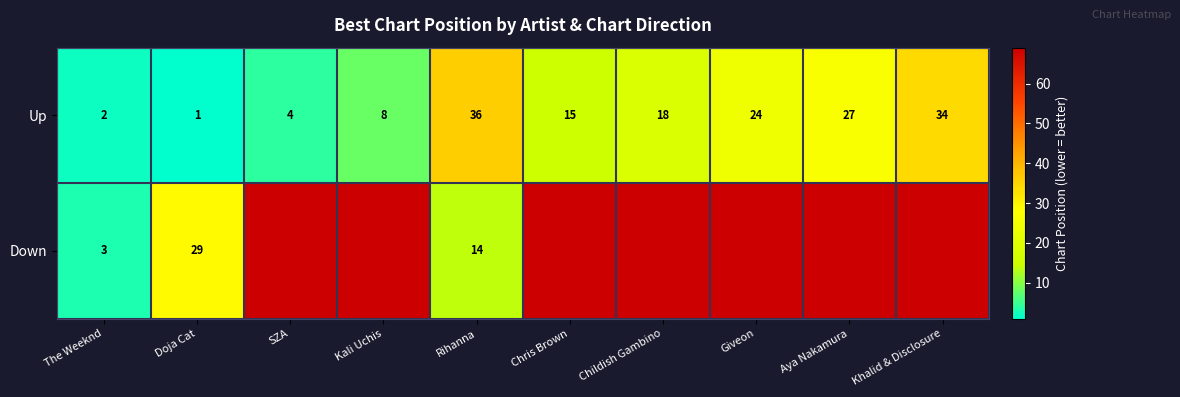

Read the Up value at Rihanna, to the nearest 10.

40